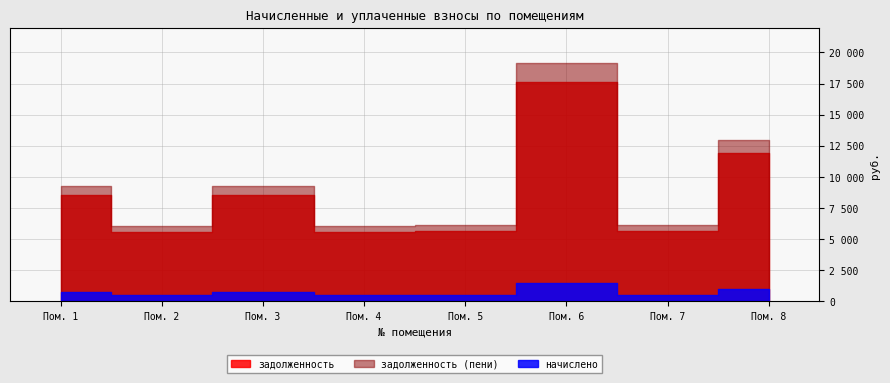

True or false: начислено has a value of 477.9 at 7.

True